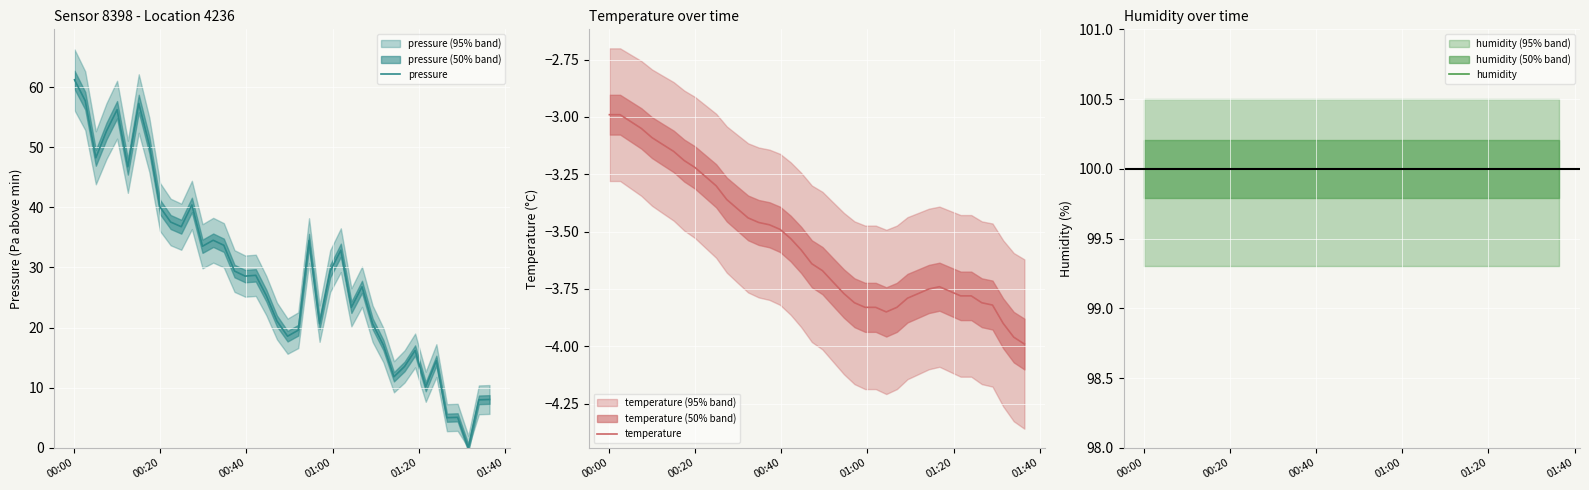

True or false: temperature and humidity intersect in this chart.

False